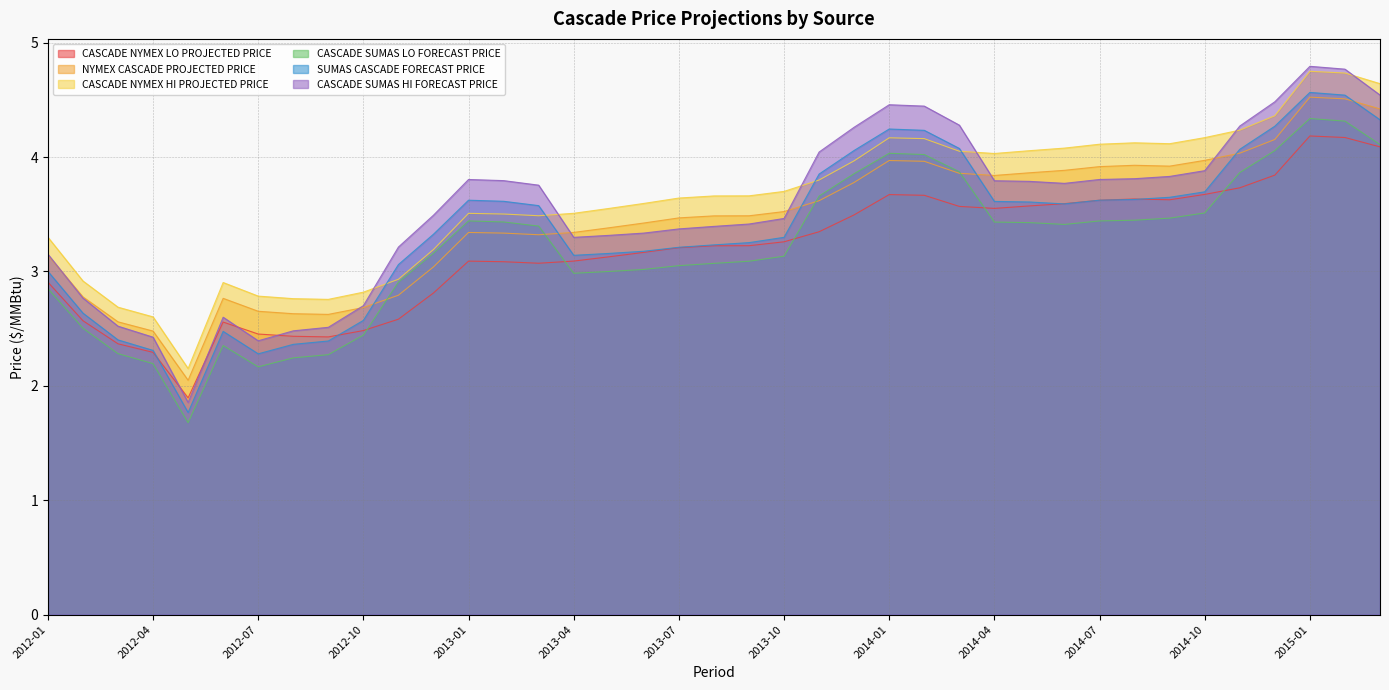

How many lines are shown in the chart?

6